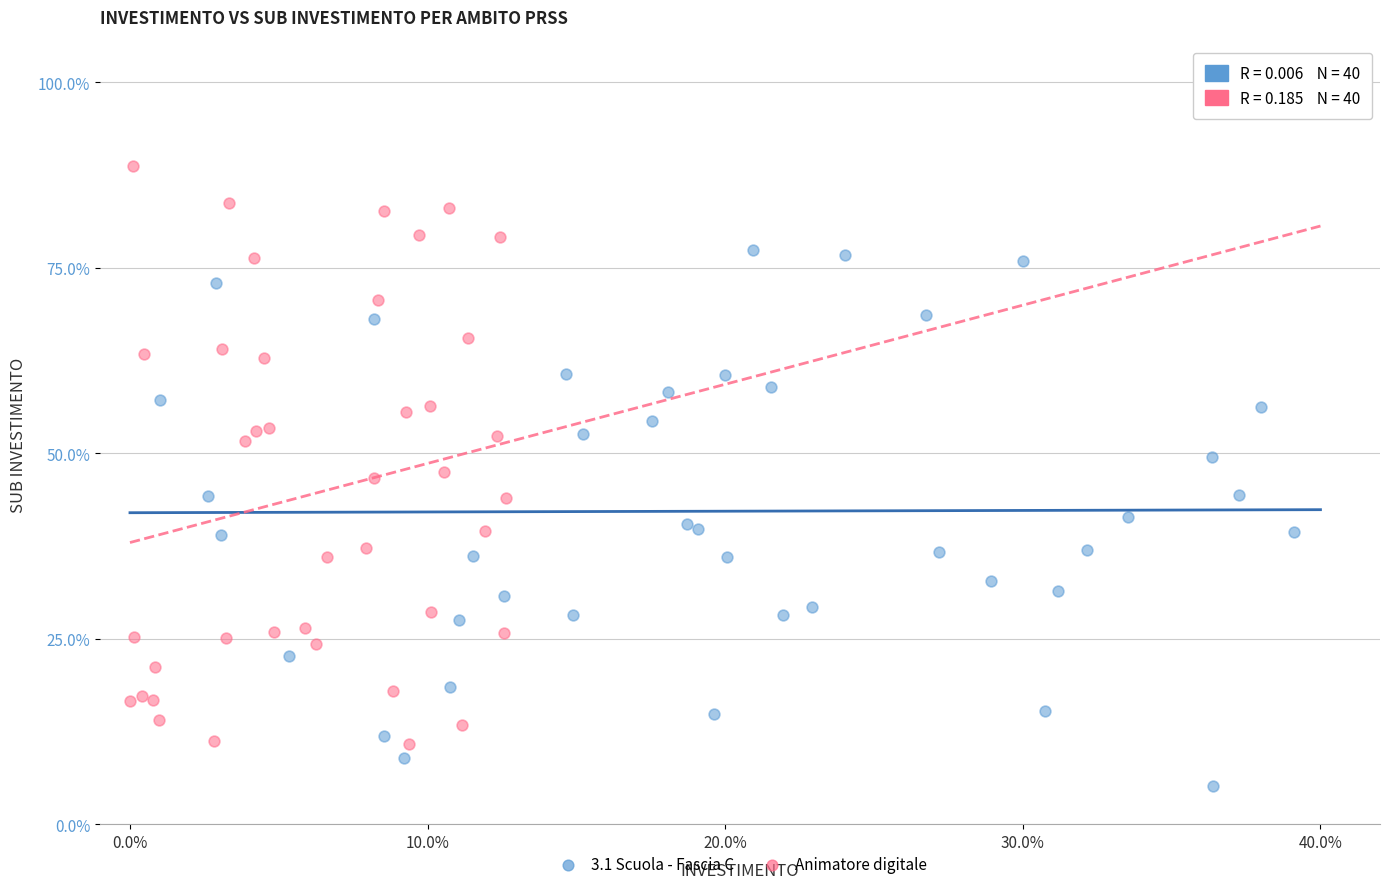

Which series reaches the maximum Y coordinate?

Animatore digitale